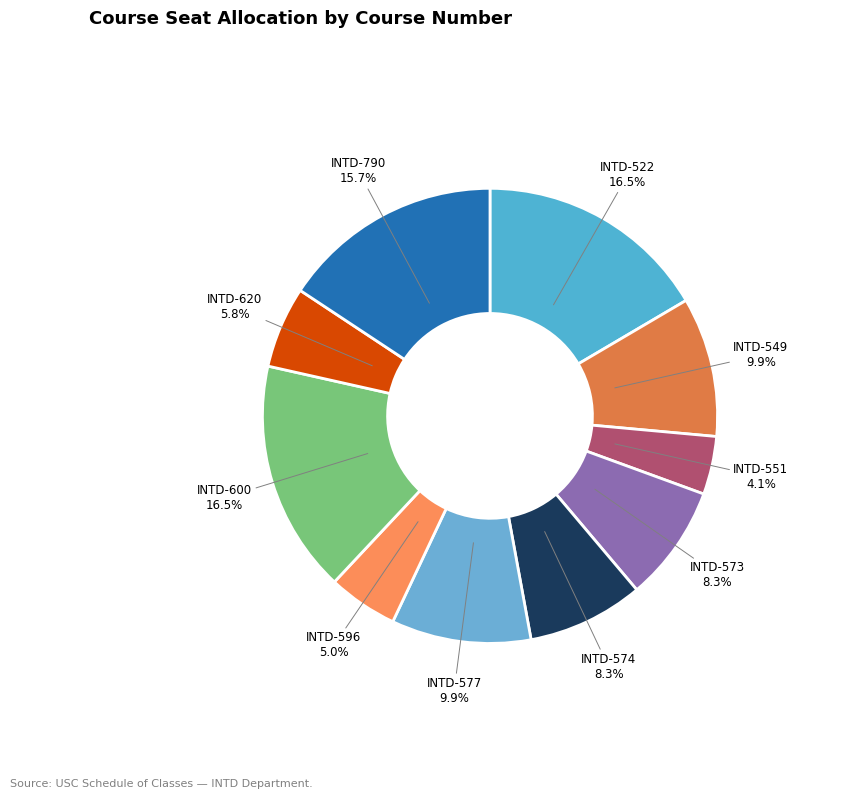

Approximately how many times larger is the value at INTD-549 compared to INTD-790?

0.6